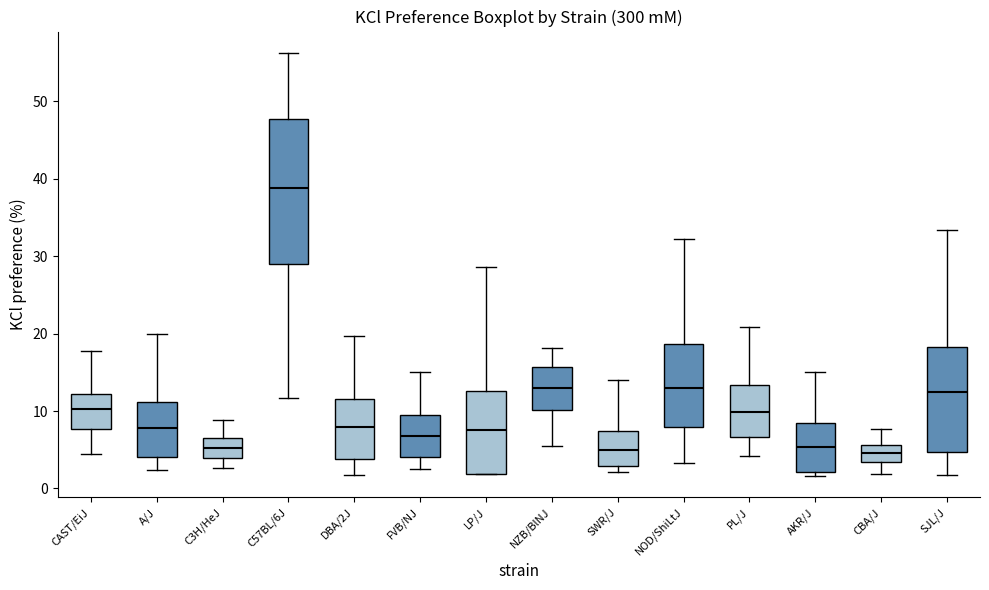

Which box is the tallest, from its lower edge to its upper edge?

C57BL/6J